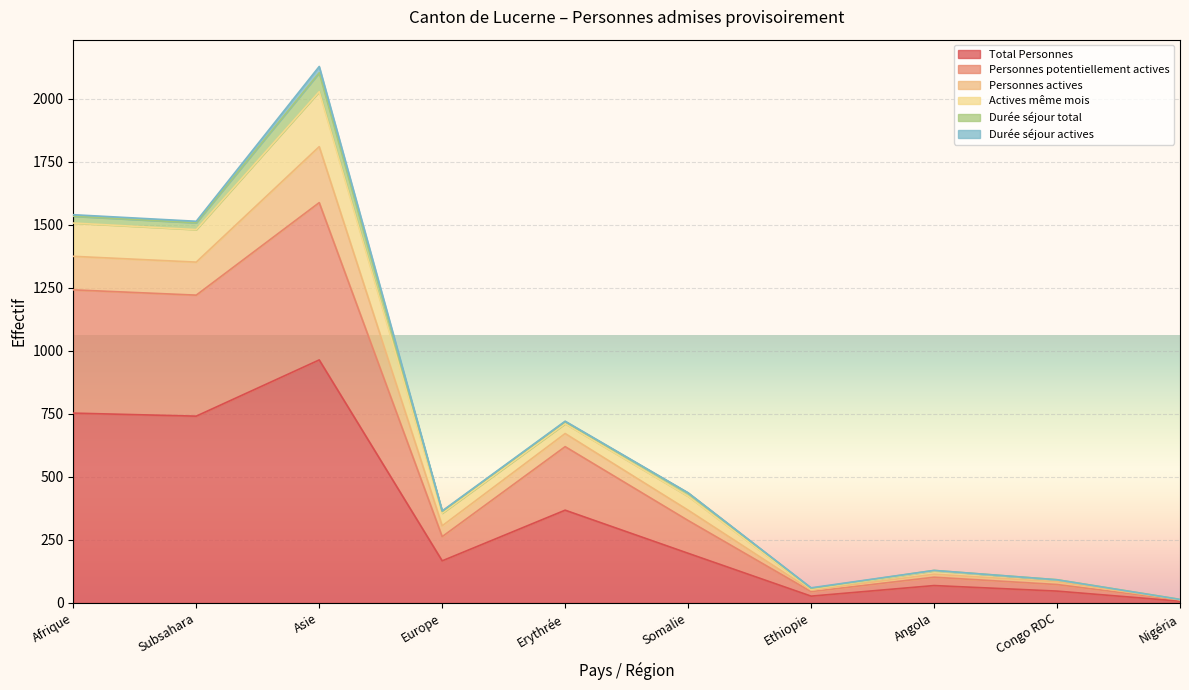

What is the label of the 4th point from the left?

Europe